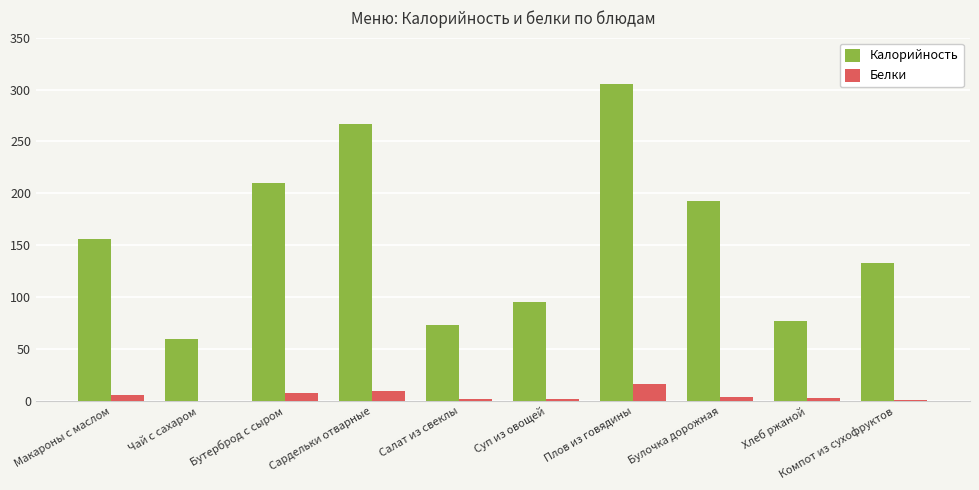

What is the total value across all series at Хлеб ржаной?

80